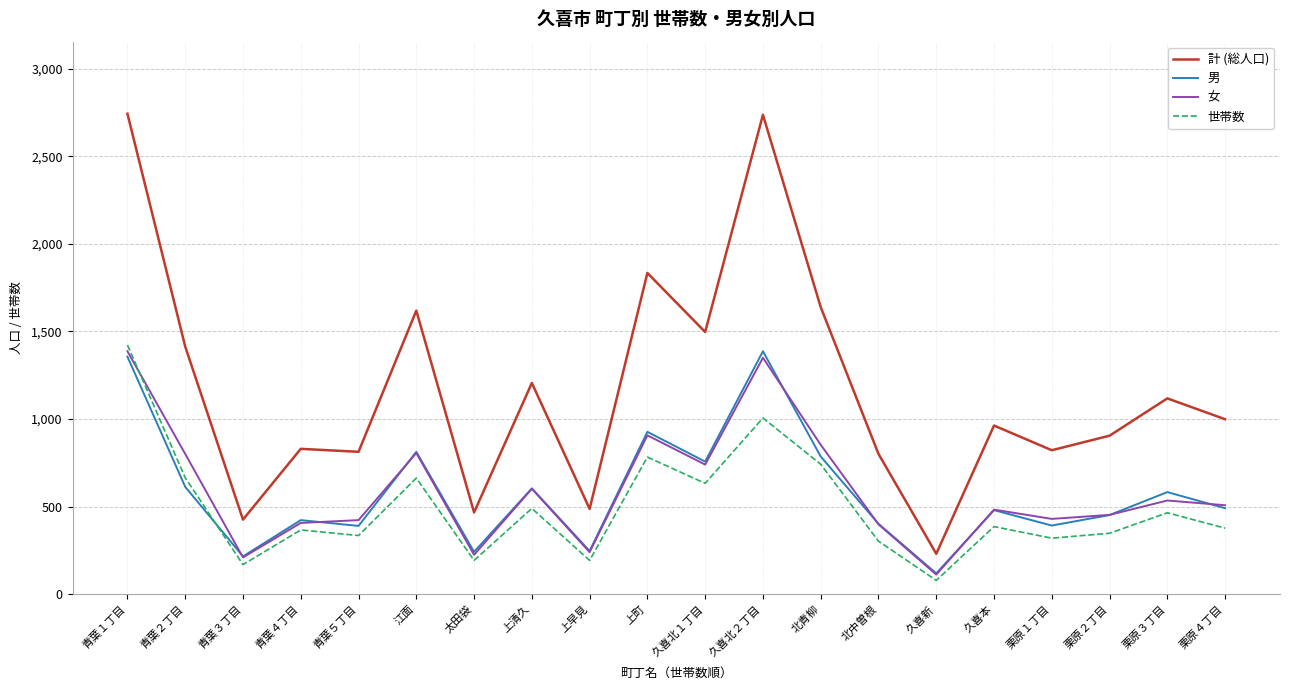

Is it true that 女 equals 430 at 栗原１丁目?

True